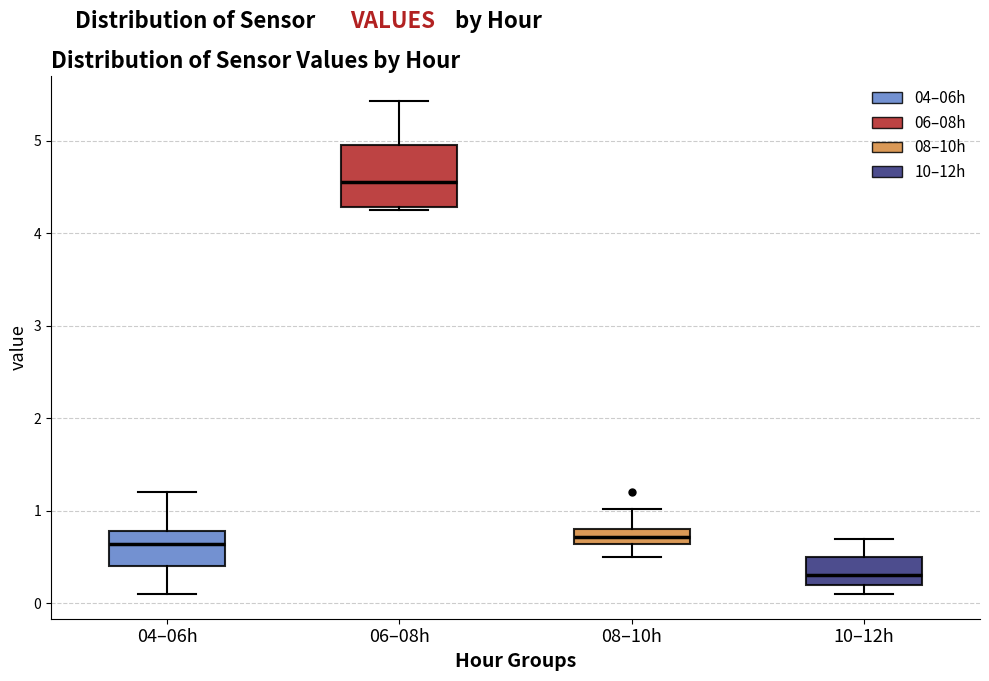

Comparing the boxes themselves (not the whiskers), which one is the tallest?

06–08h